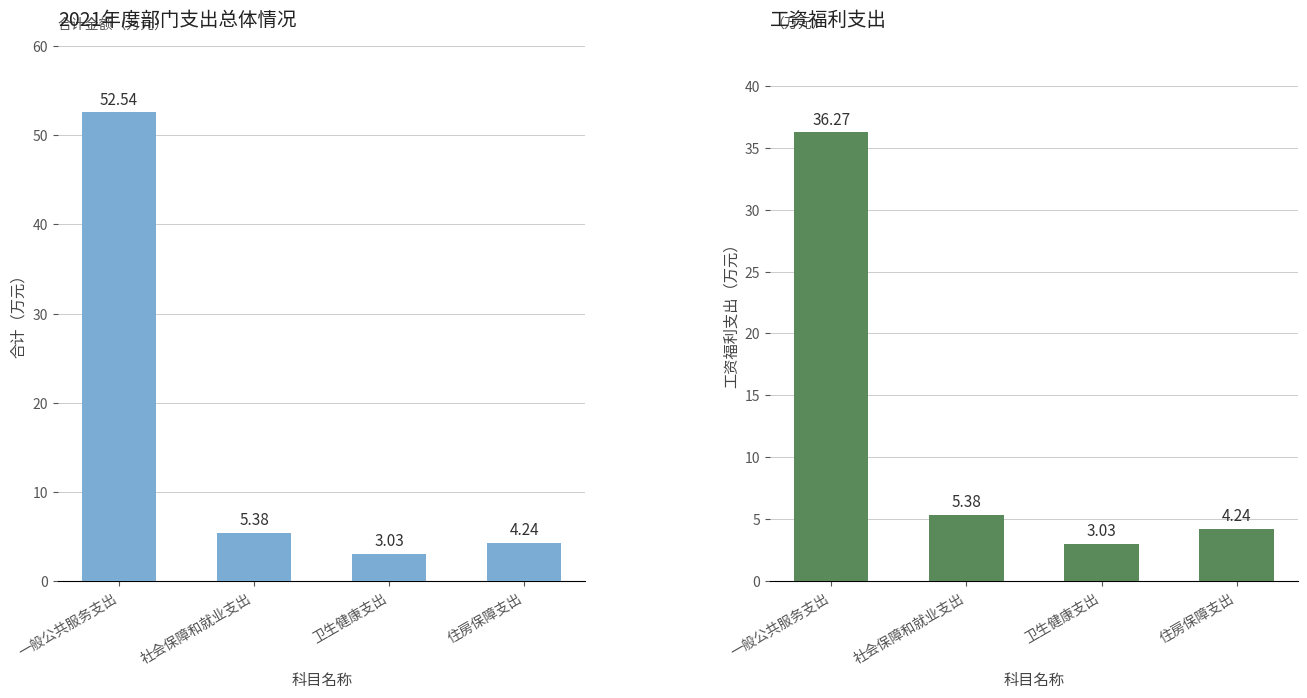

How many groups of bars are there?

4